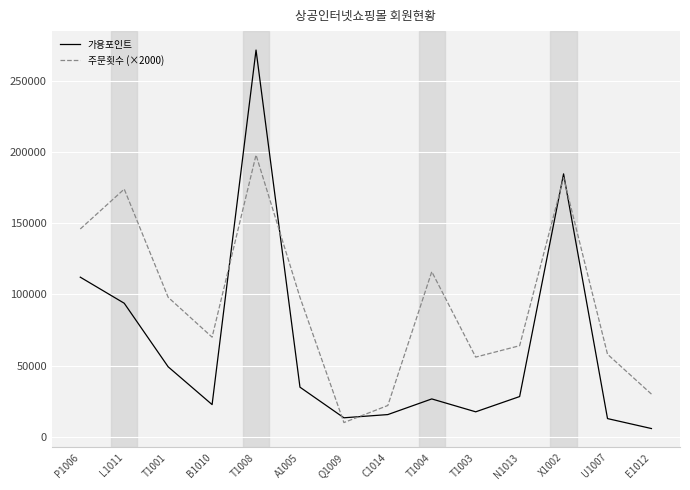

Read the 가용포인트 value at T1001.

49174